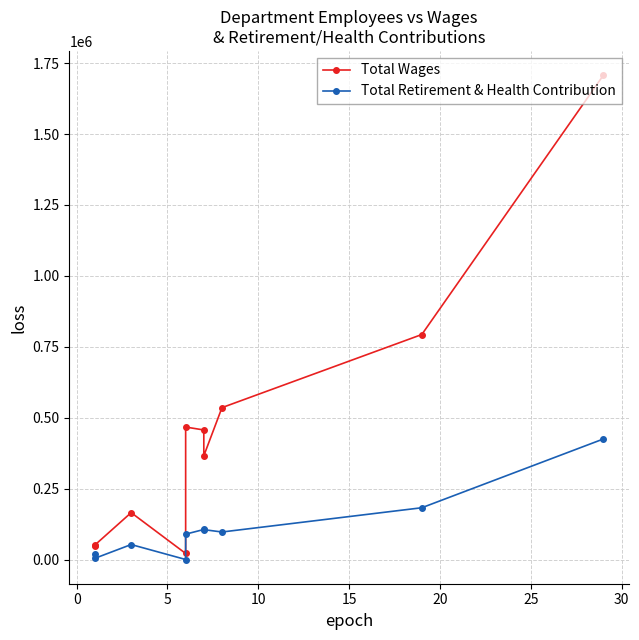

True or false: Total Wages has more than 1 points higher than both neighbors.

True